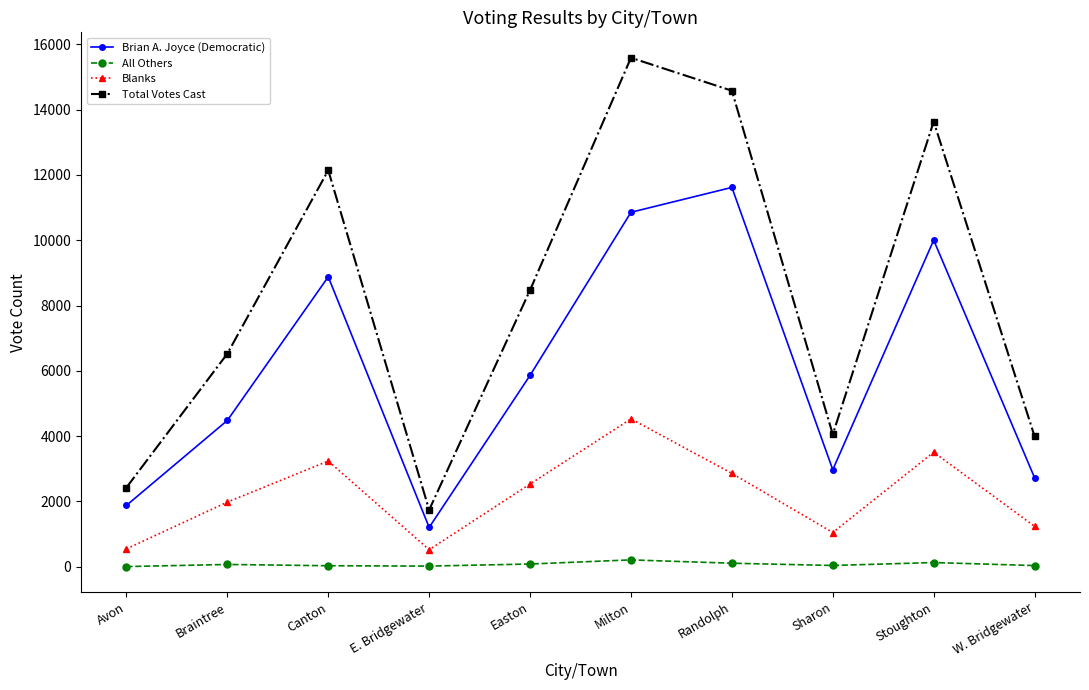

Does the chart have visible grid lines?

No